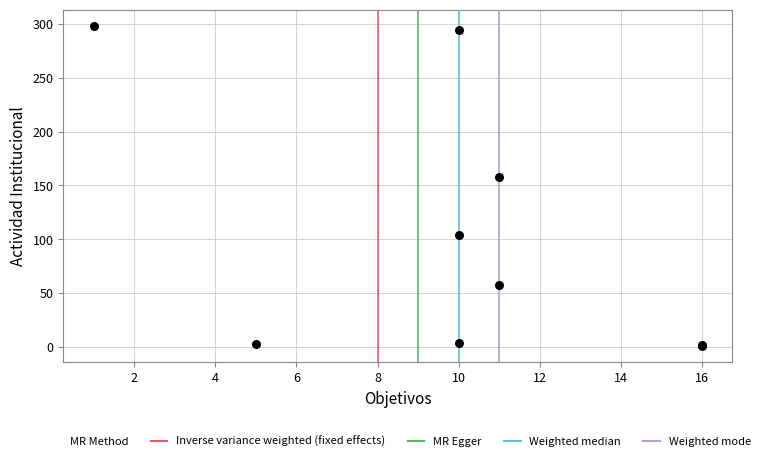

What Y value in the scatter plot is closest to 149?

158